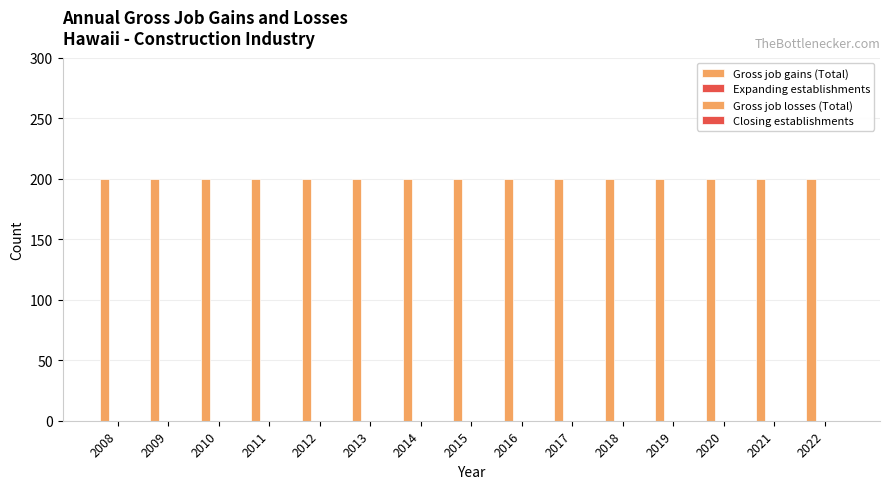

How many groups of bars are there?

15